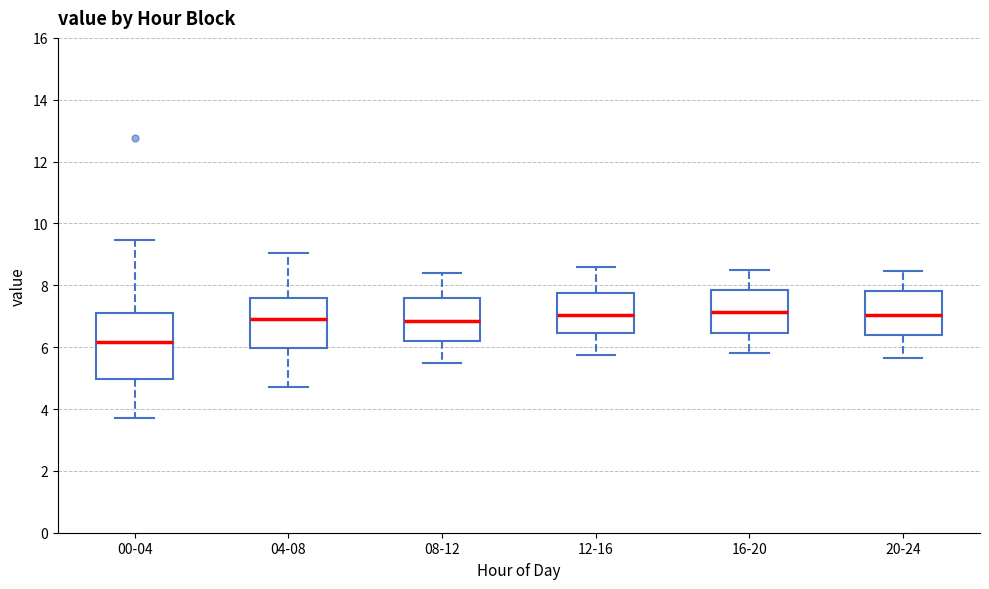

Reading left to right, transcribe this box plot: for each box, give where its median line is, the range the box spans, and where its two whiskers end, as read against the y-axis. The values are not printed on the chart, so give them approximately, as read against the axis.

00-04: median 6.2, box 5.0 to 7.2, whiskers 3.8 to 9.4
04-08: median 7.0, box 6.0 to 7.6, whiskers 4.8 to 9.0
08-12: median 6.8, box 6.2 to 7.6, whiskers 5.6 to 8.4
12-16: median 7.0, box 6.4 to 7.8, whiskers 5.8 to 8.6
16-20: median 7.2, box 6.4 to 7.8, whiskers 5.8 to 8.6
20-24: median 7.0, box 6.4 to 7.8, whiskers 5.6 to 8.4